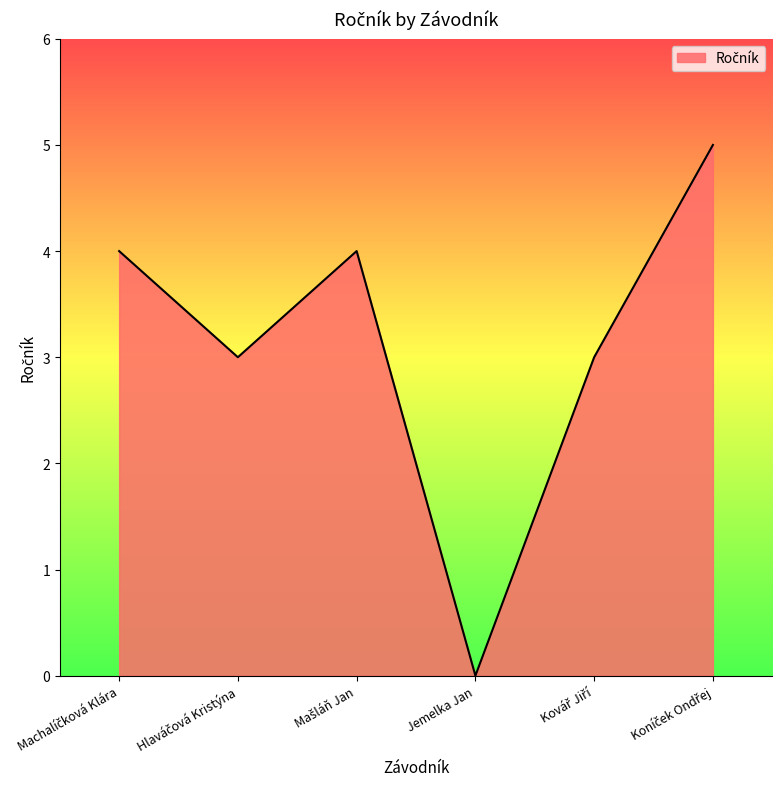

Reading left to right, transcribe all the data shown in this chart.

4	3	4	0	3	5